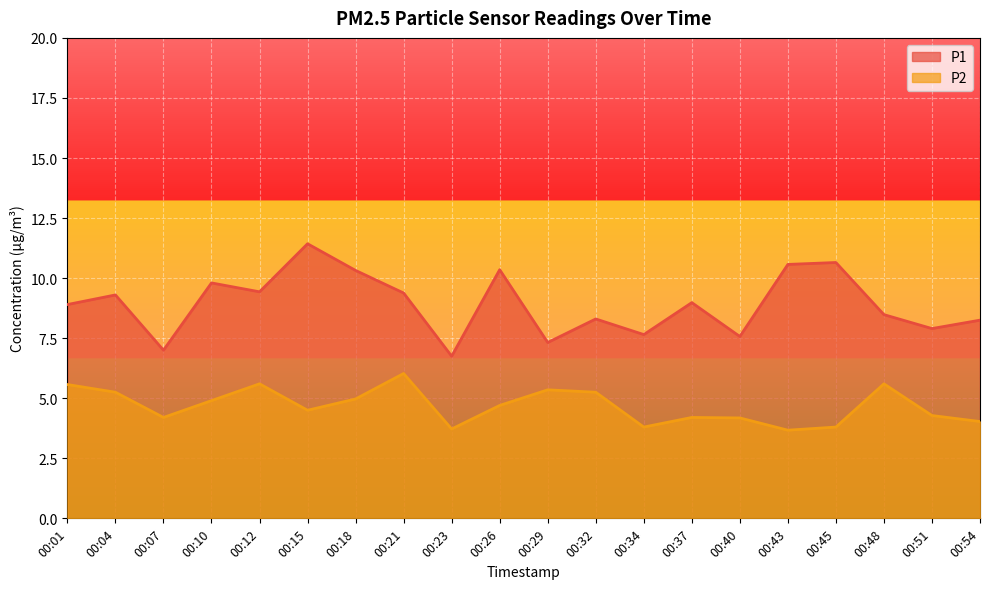

List the labels in order of P2 value, largest first.

00:21, 00:12, 00:48, 00:01, 00:29, 00:04, 00:32, 00:18, 00:10, 00:26, 00:15, 00:51, 00:07, 00:37, 00:40, 00:54, 00:34, 00:45, 00:23, 00:43